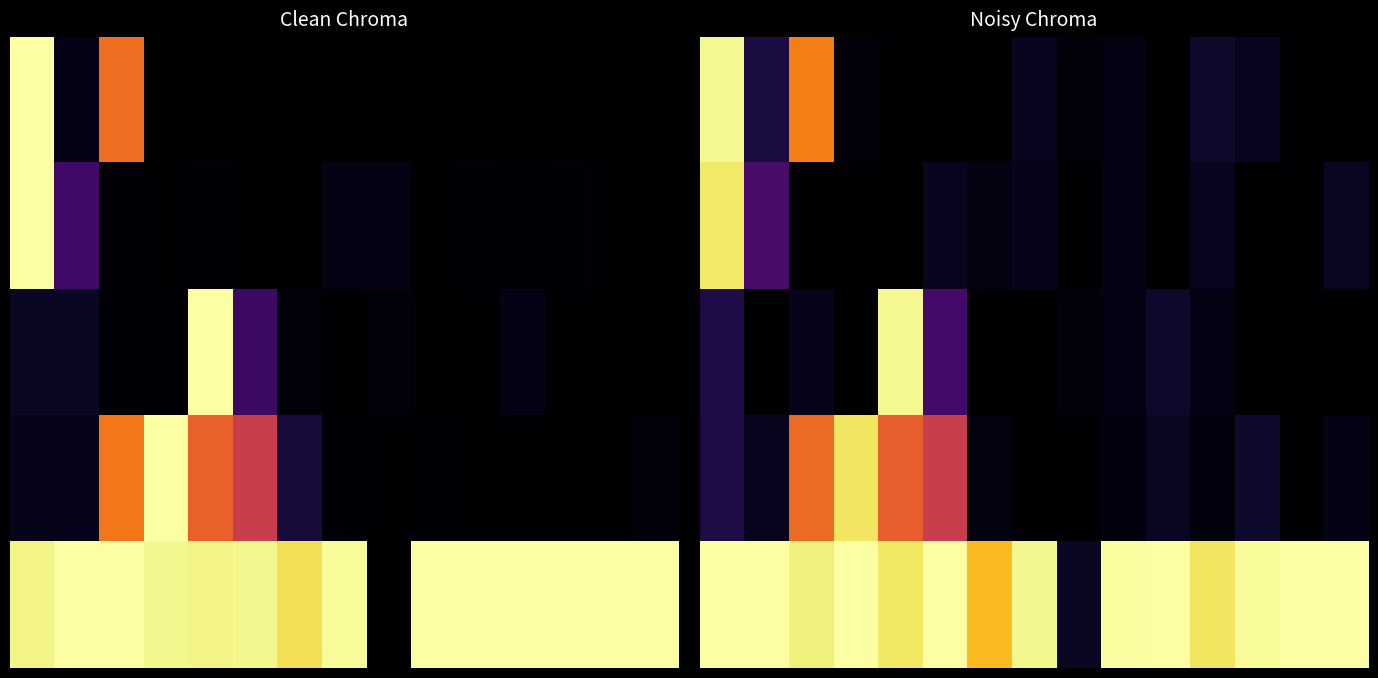

What is the sum of all 2 values?

1.5